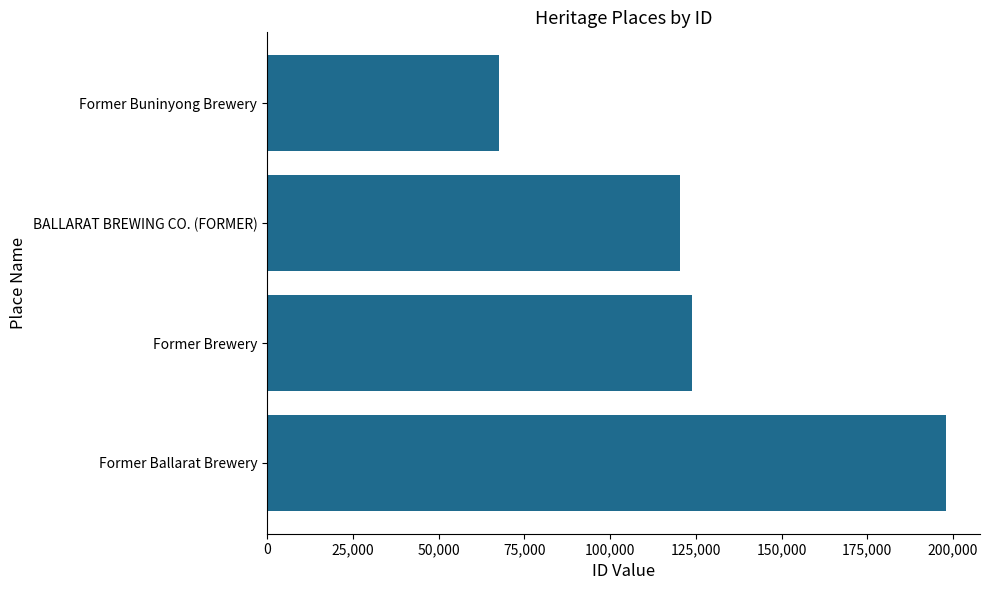

How many bars are there in total?

4